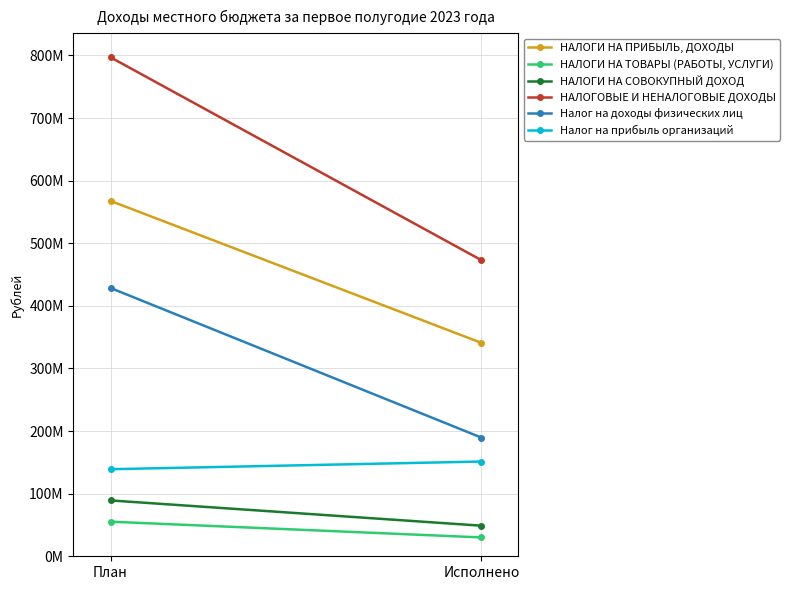

How many distinct data groups are displayed?

6